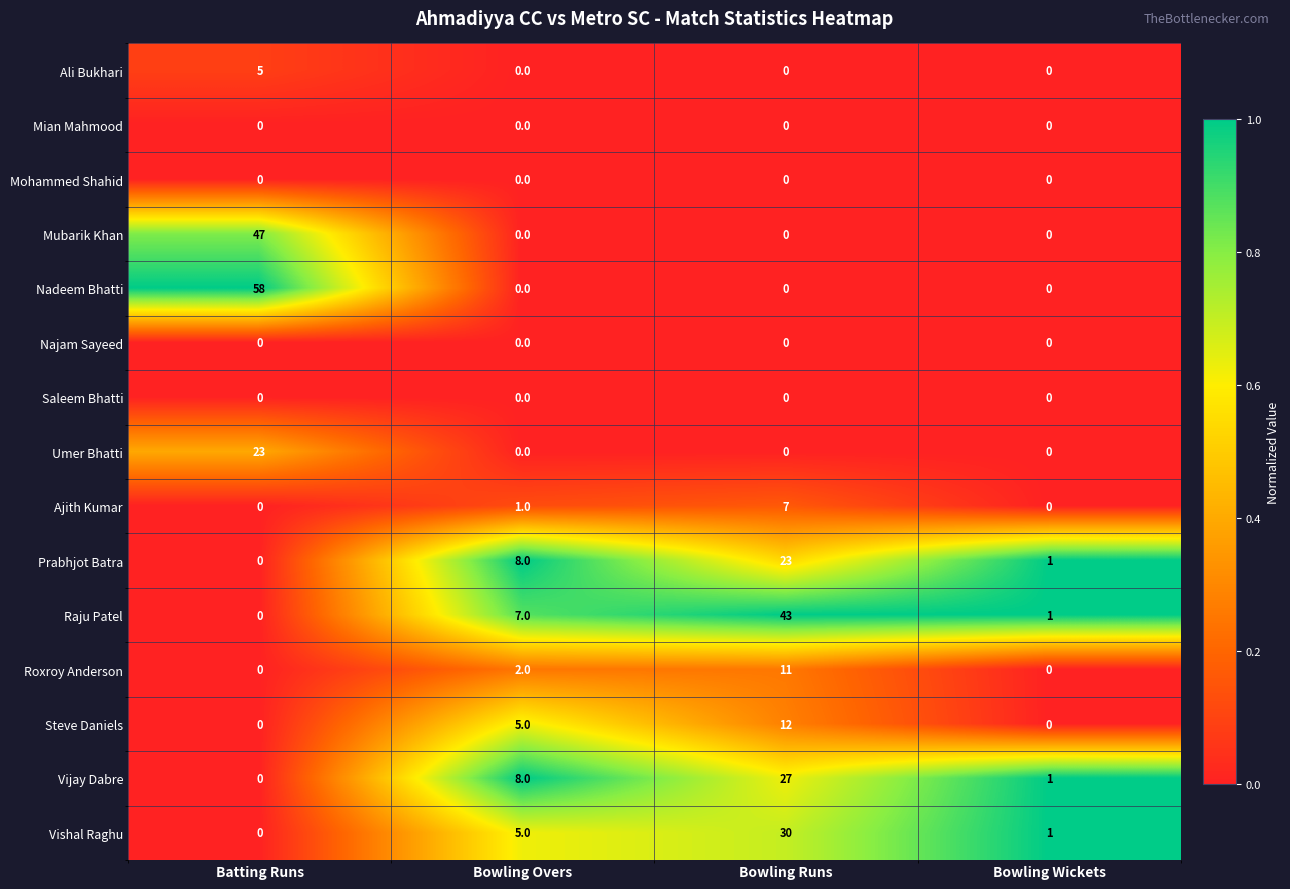

Which series has the largest total across all categories?

Nadeem Bhatti